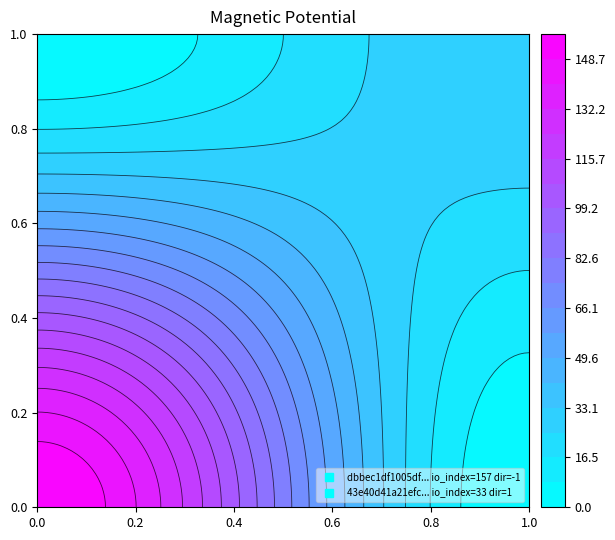

True or false: dbbec1df1005dfc0a64233a8df072d9fd6e4790 has a value of -1 at direction.

True